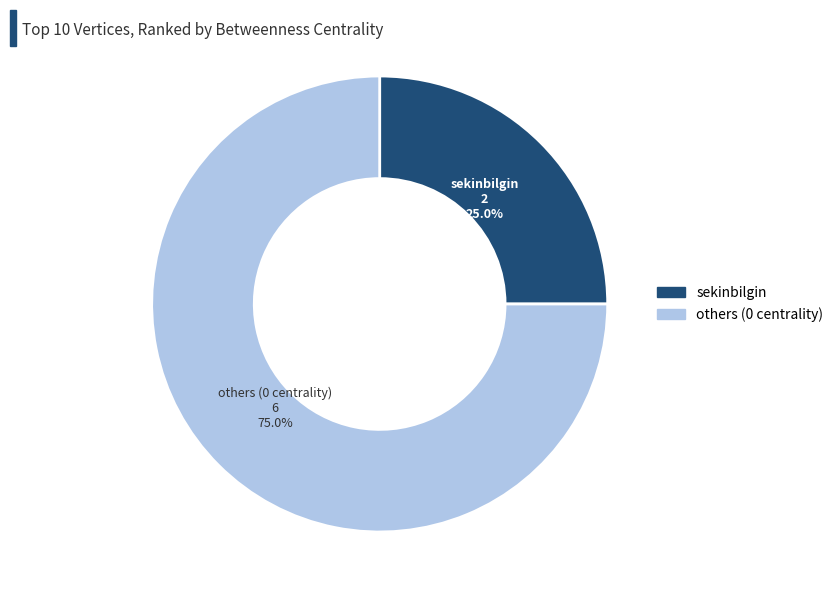

Is there any slice that represents more than half of the pie?

Yes